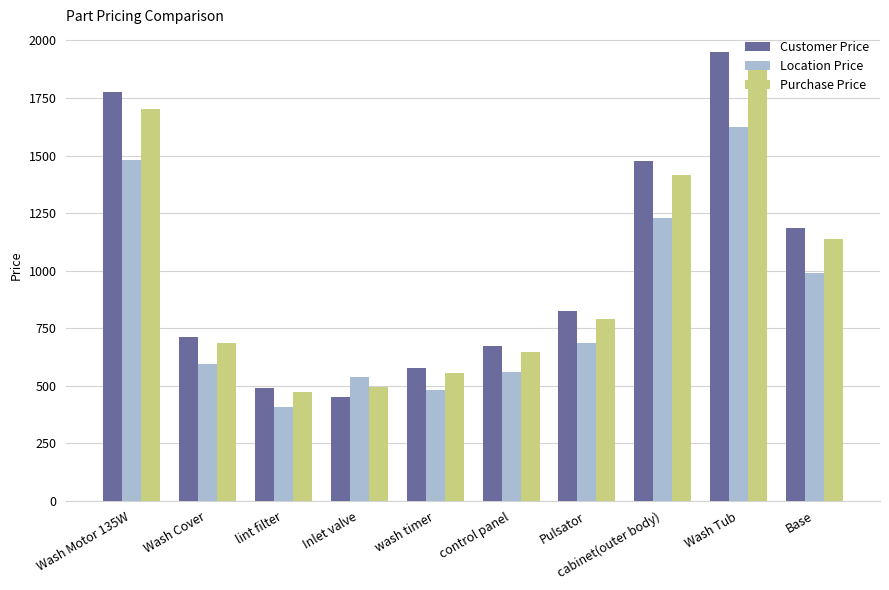

List the series in order of their peak value, highest first.

Customer Price, Purchase Price, Location Price